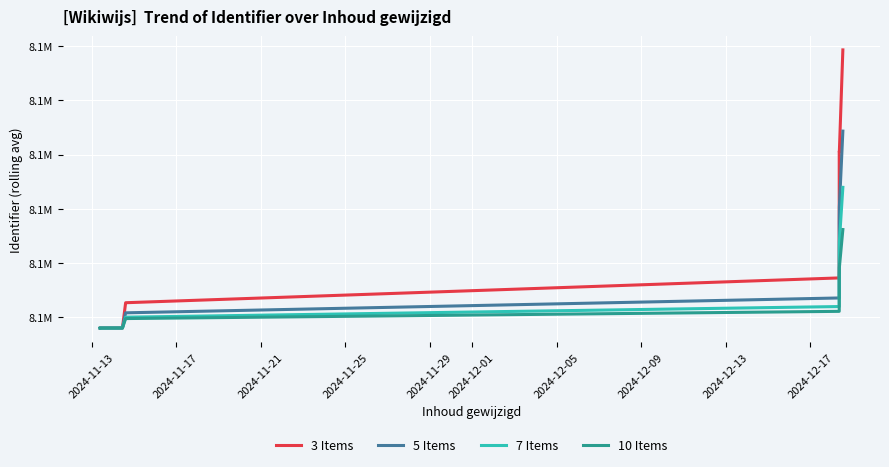

At which label is 5 Items closest to 8103084?

2024-12-17